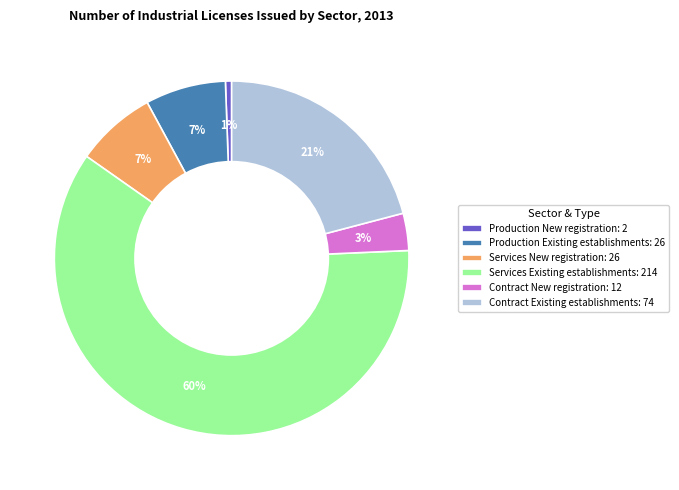

Is there a majority slice in this chart?

Yes